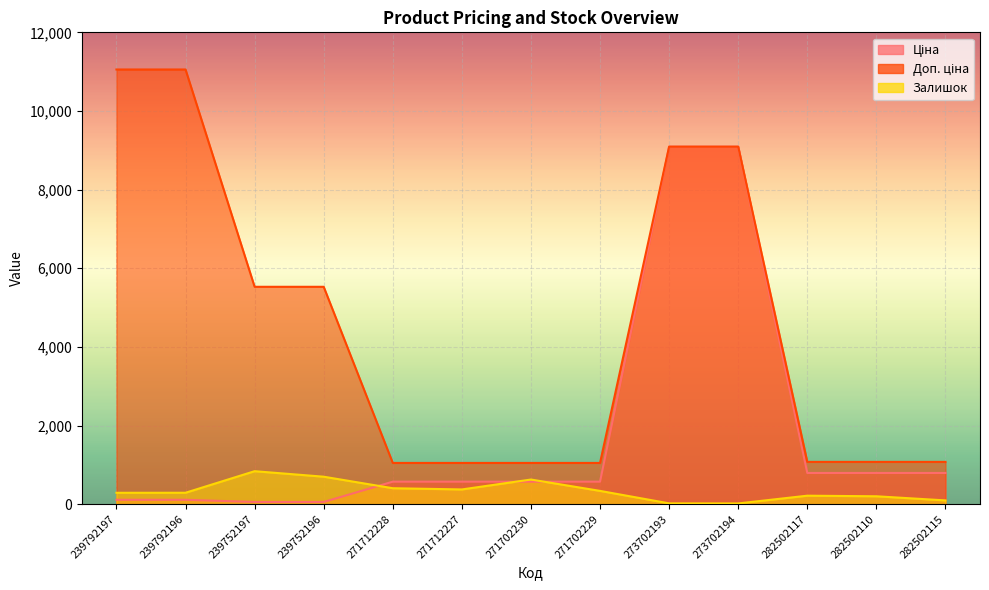

At which label does Залишок reach its peak?

239752197